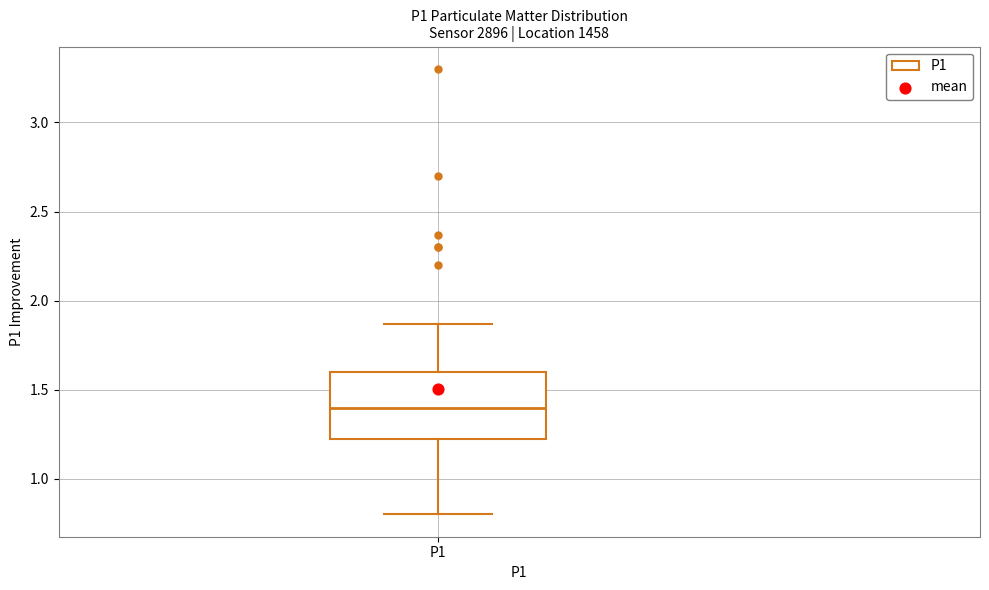

Read this box plot against the y-axis: the position of the median line, the range covered by the box, and the ends of both whiskers. The values are not printed on the chart, so give them approximately, as read against the axis.

median 1.40, box 1.20 to 1.60, whiskers 0.80 to 1.85